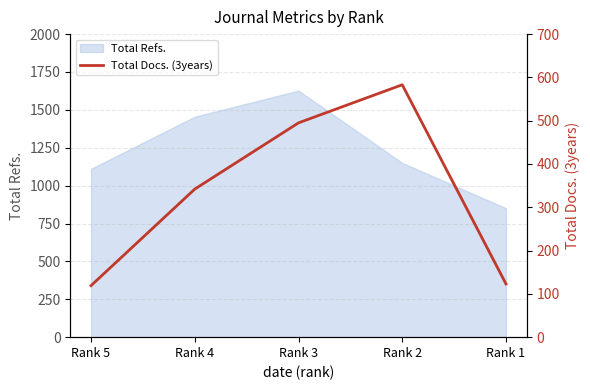

True or false: the data shows 213 at Rank 1.

False